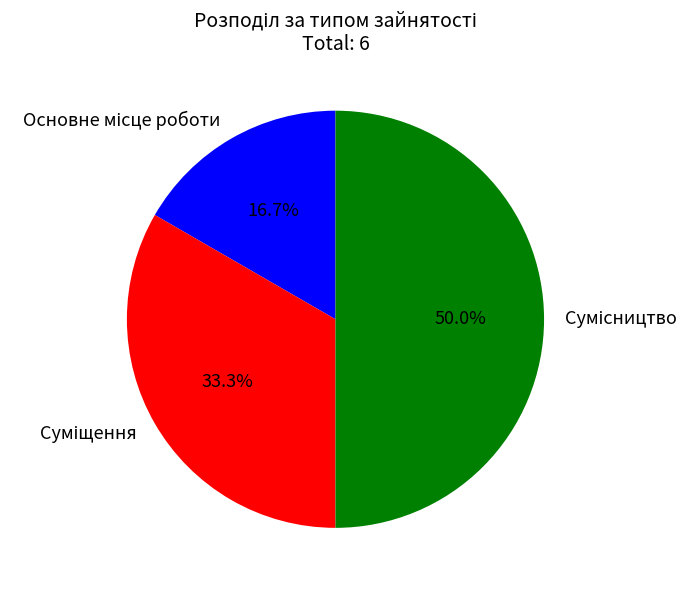

Which category has the smallest portion of the pie?

Основне місце роботи